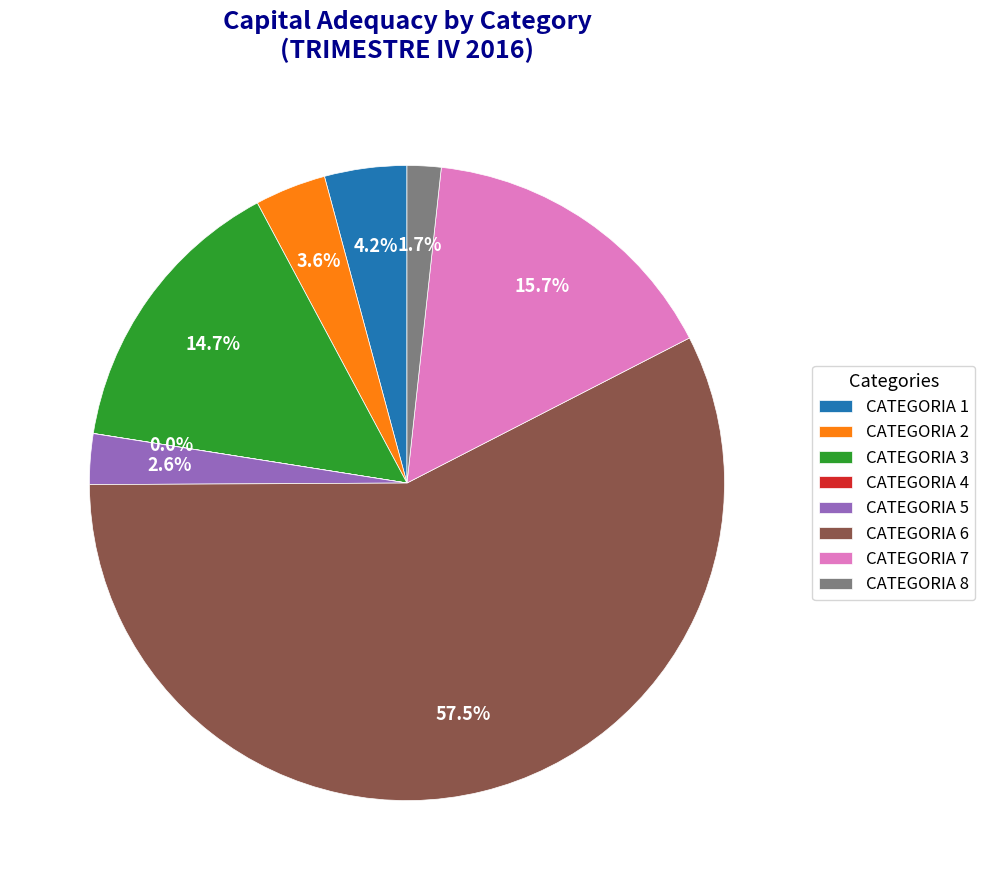

What is the majority slice?

CATEGORIA 6